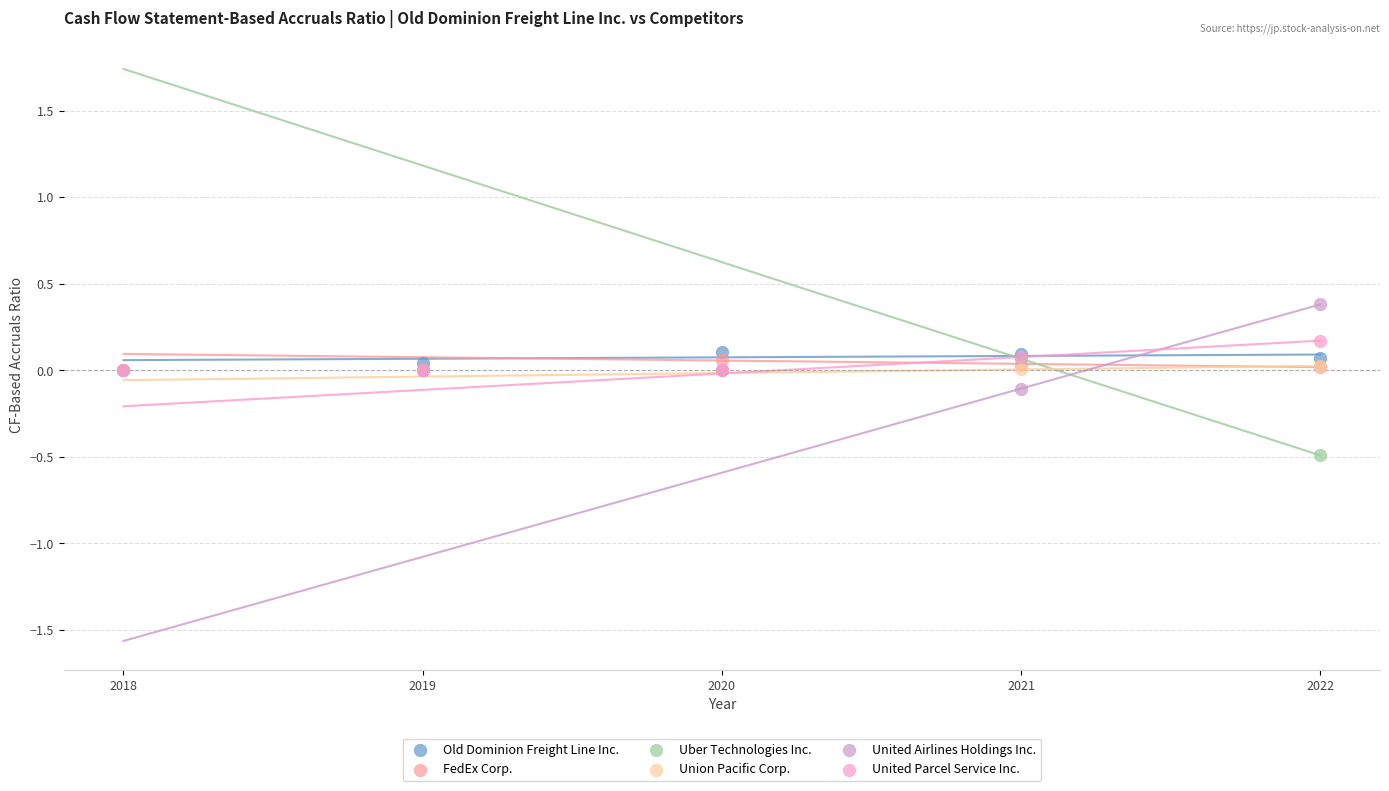

Which series contains the lowest Y value?

Uber Technologies Inc.